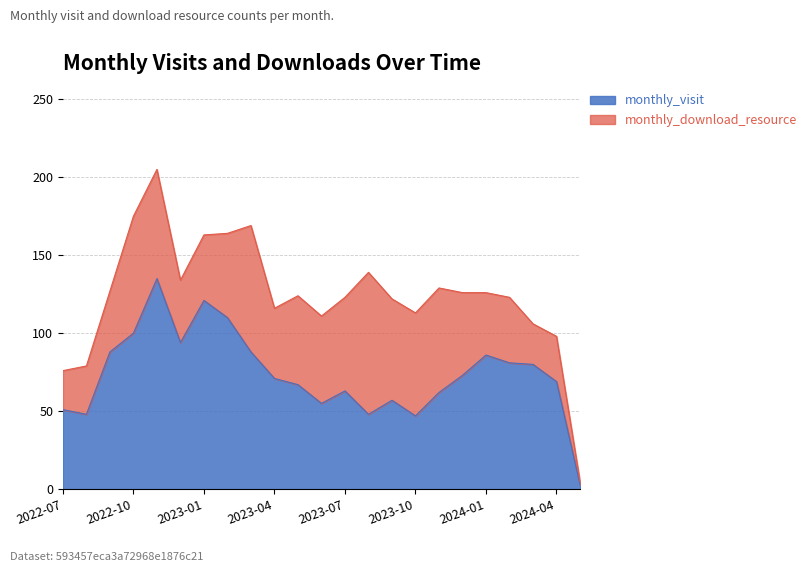

At which category does the data reach its first local valley?

2022-08